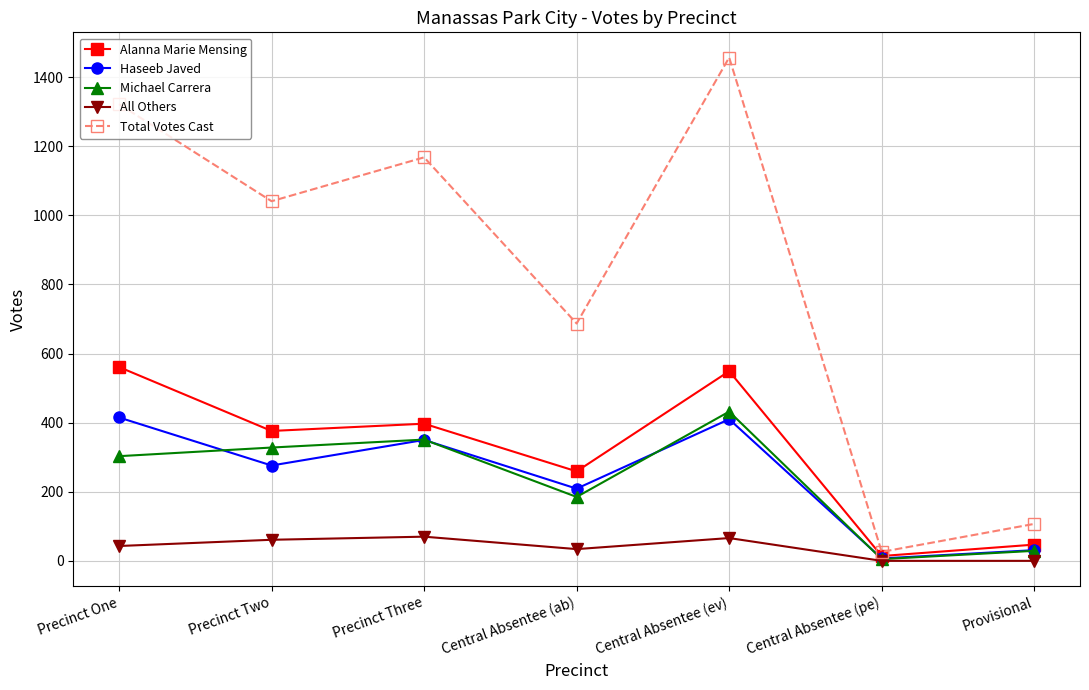

Is the value of Total Votes Cast at Central Absentee (ab) greater than the value of Haseeb Javed at Provisional?

Yes